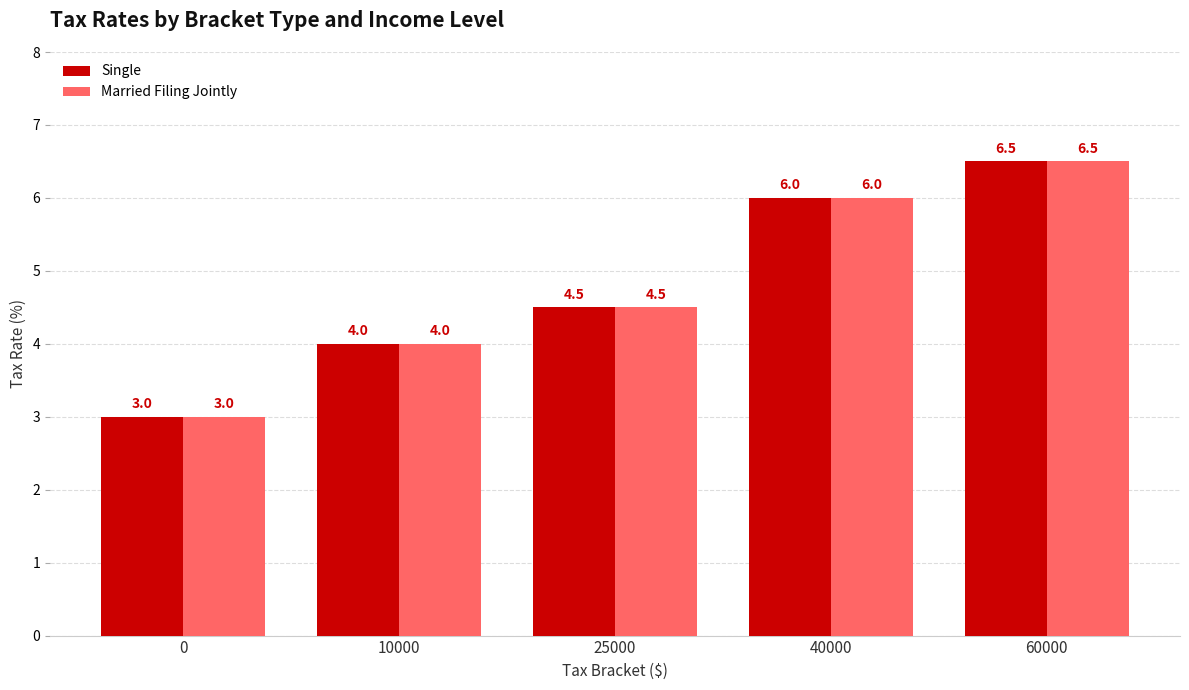

How many bars are there in total?

10